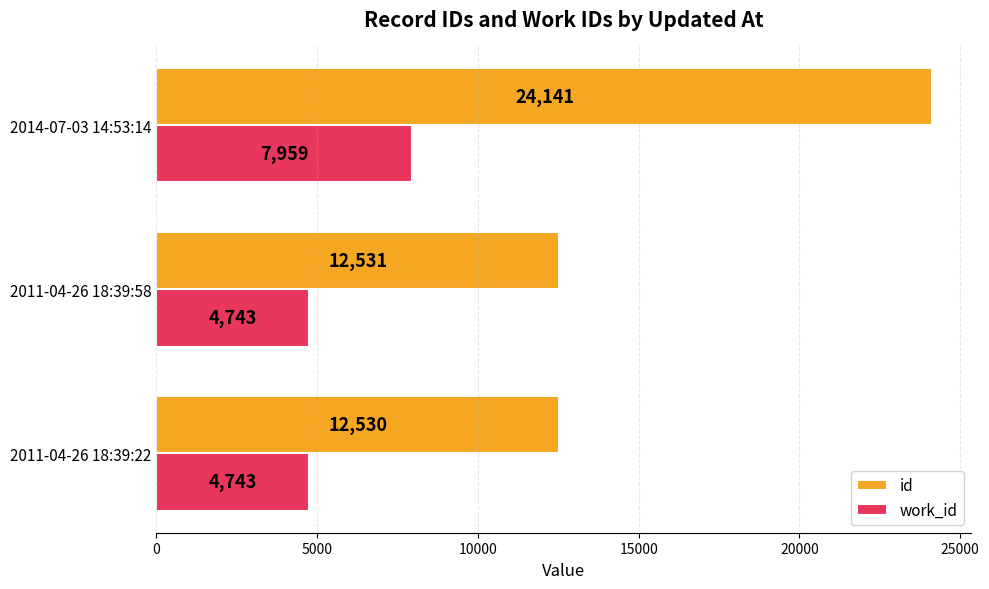

What is the difference between the maximum and minimum values in the id series?

11611